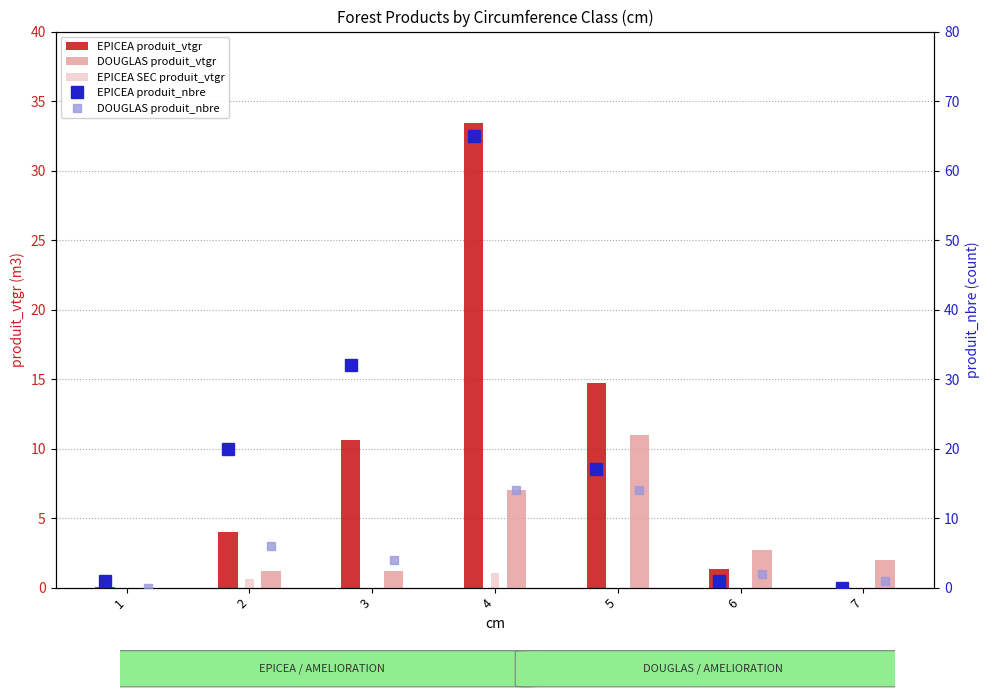

At how many categories does at least one series exceed 45?

1